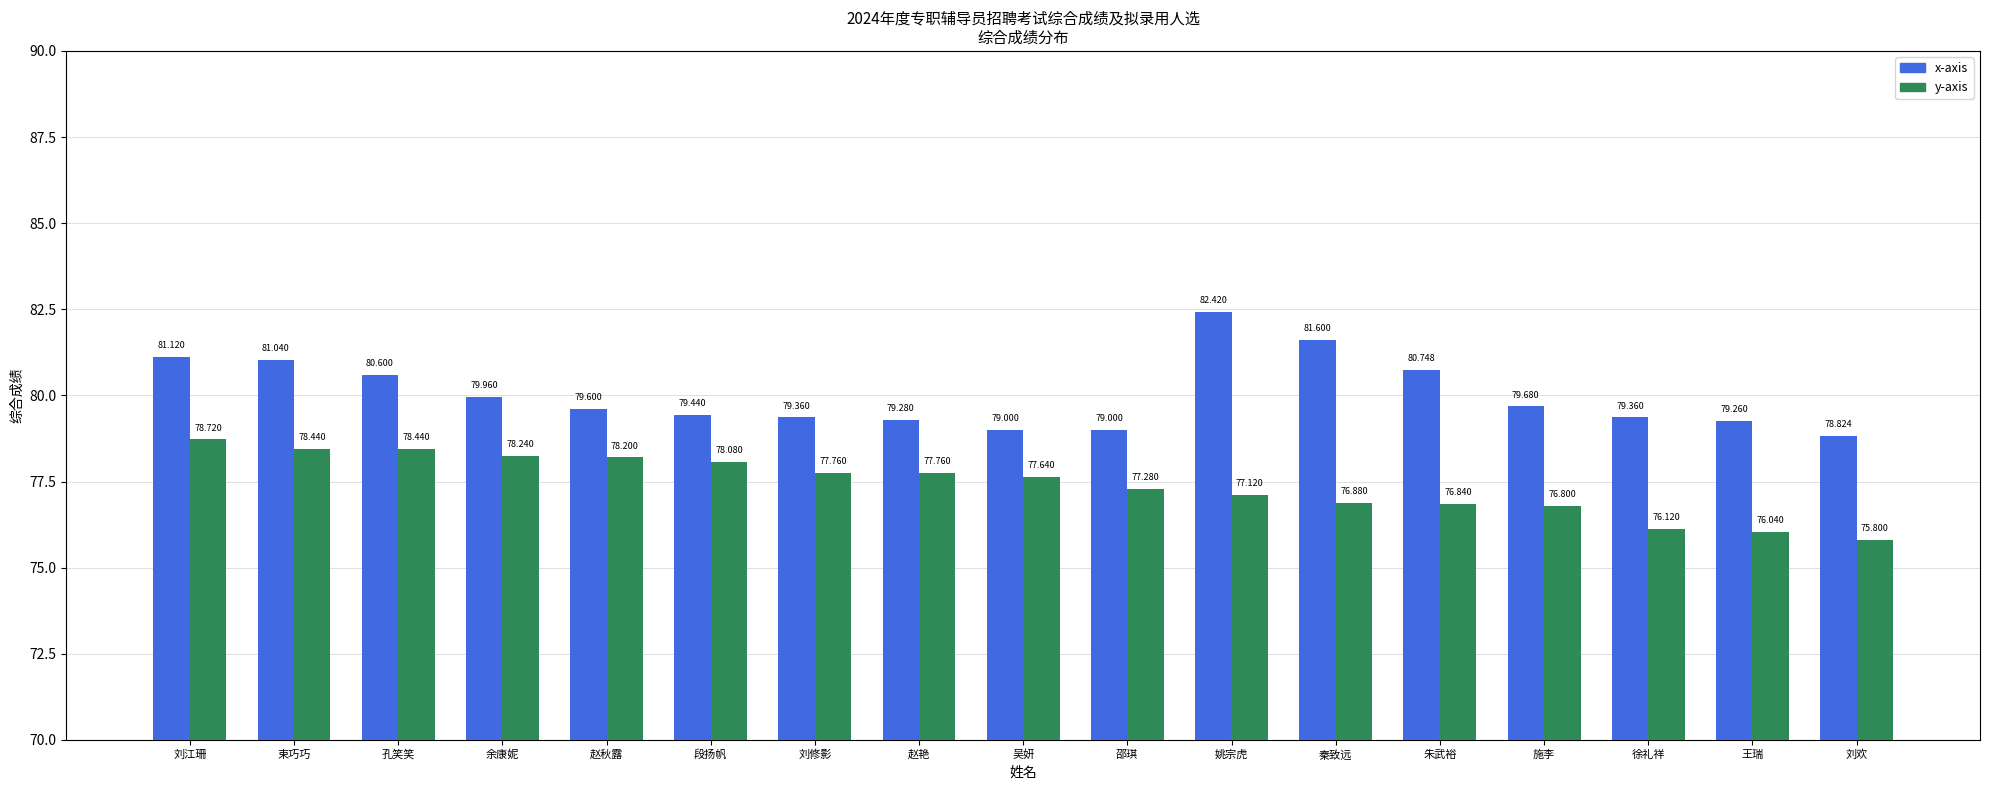

Which series changed the most between 邵琪 and 王瑞?

y-axis